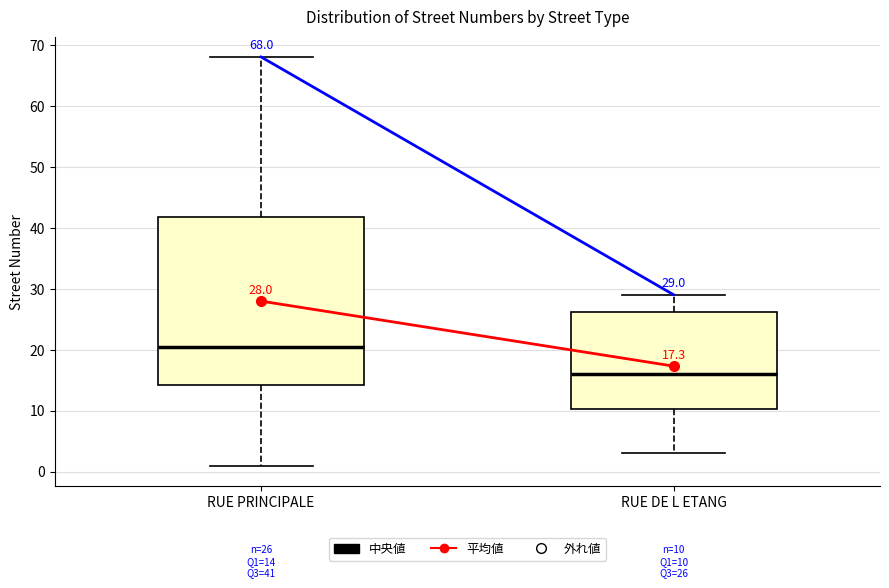

Which box has the lowest median line?

RUE DE L ETANG